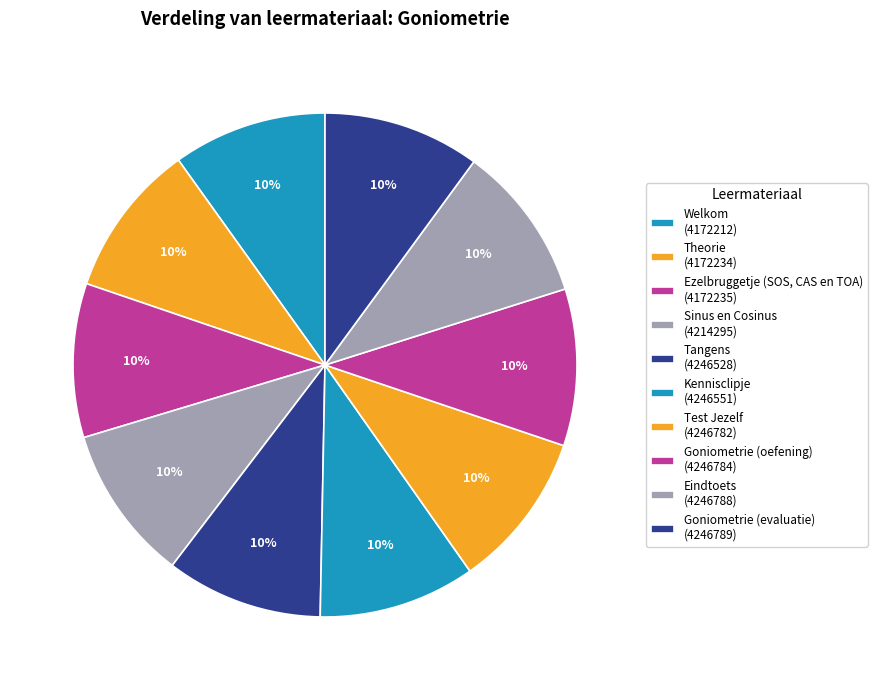

Approximately how many times larger is the value at Goniometrie (oefening) compared to Theorie?

1.0